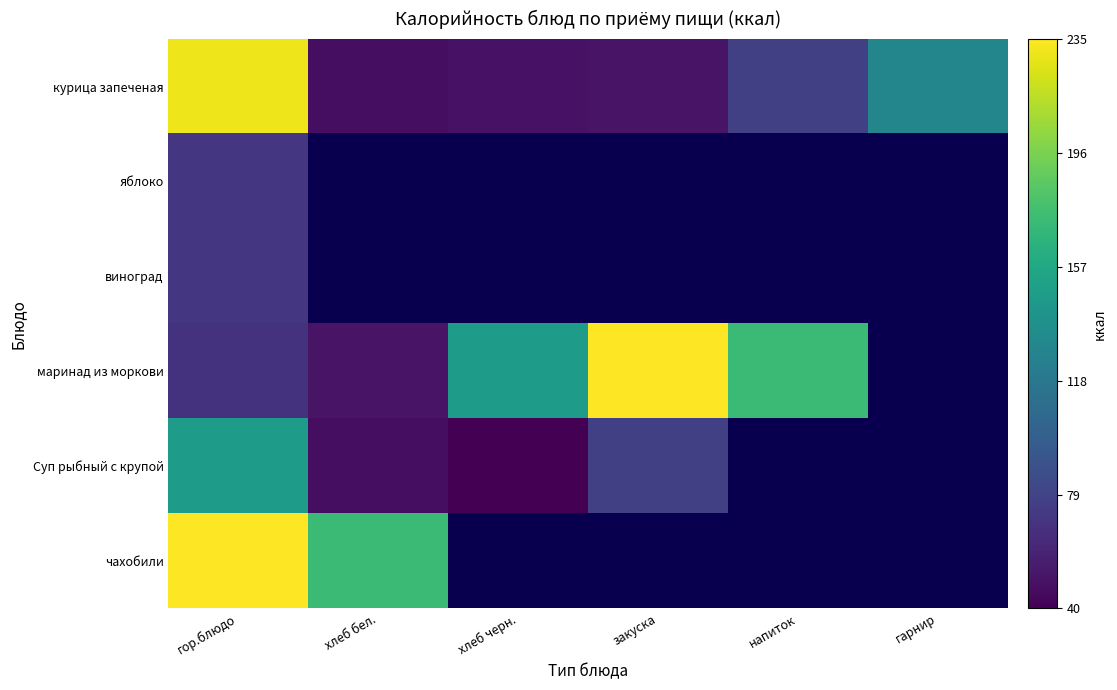

At which label is виноград closest to 70?

гор.блюдо